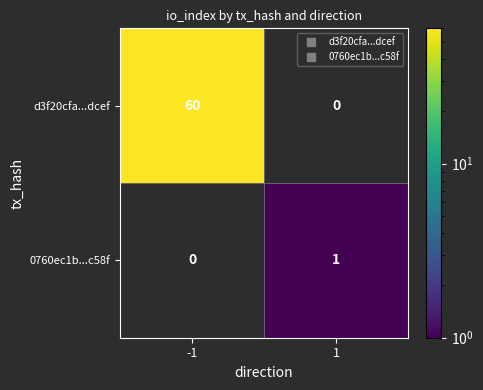

At how many categories does at least one series exceed 11?

1